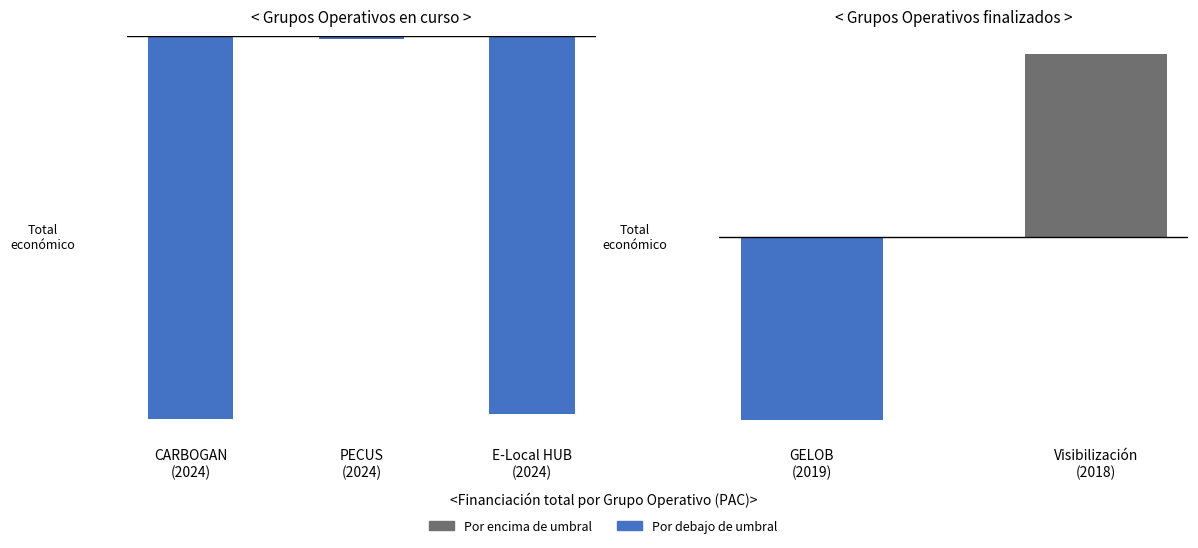

How many values are between -4087639 and 4087639?

2